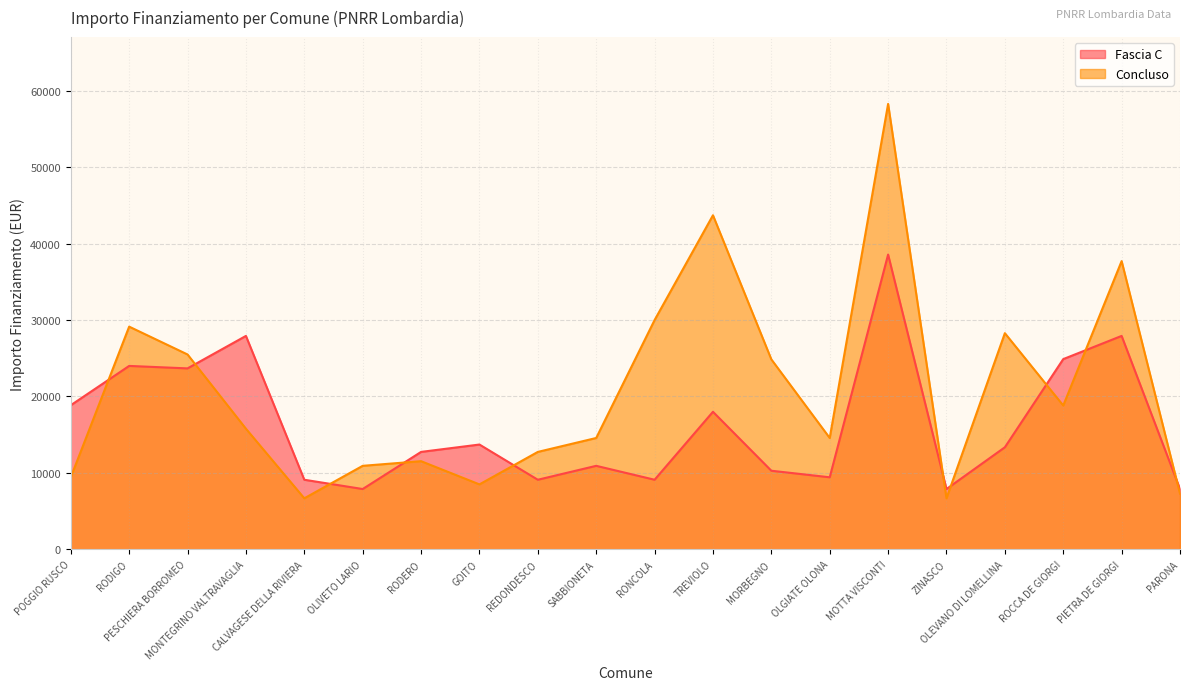

At how many categories does at least one series exceed 54778?

1